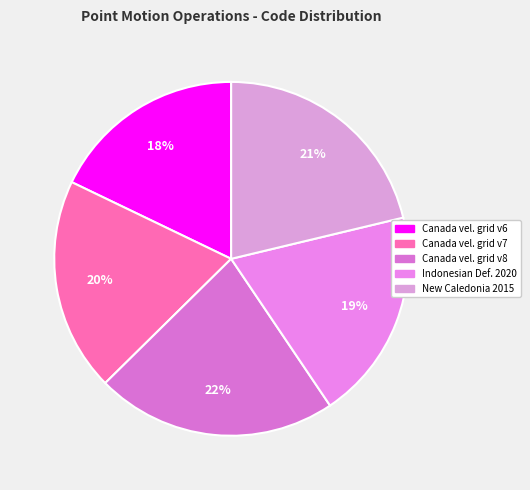

How many slices are in this pie chart?

5